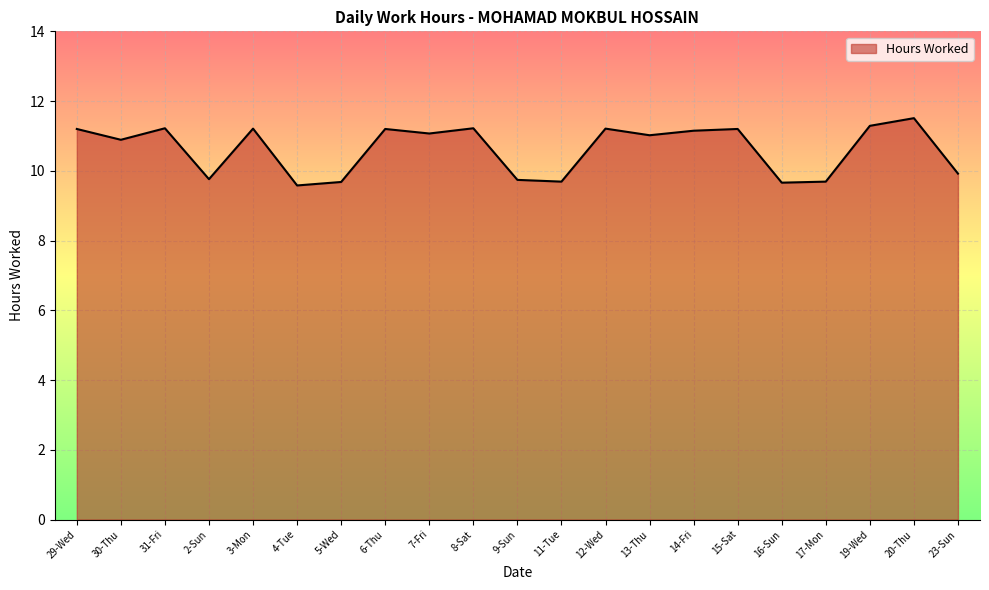

What position from the left is 17-Mon?

18